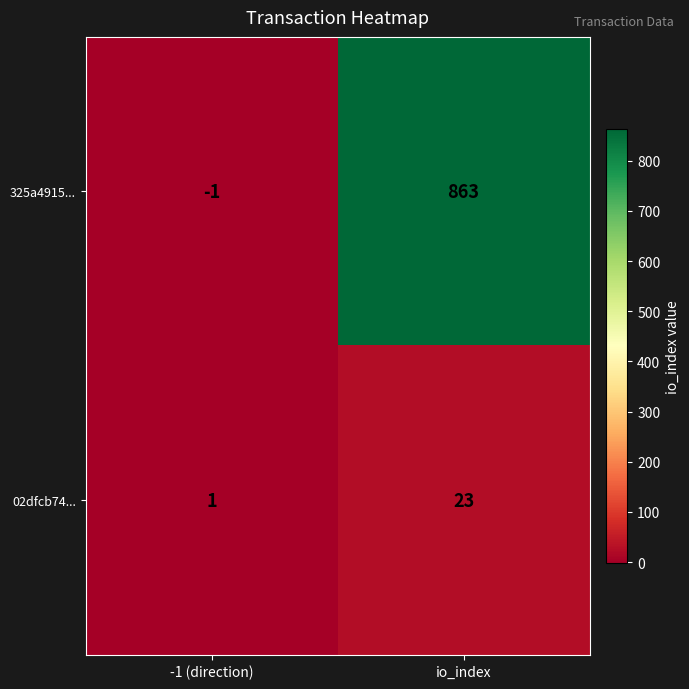

What is the greatest value displayed?

863